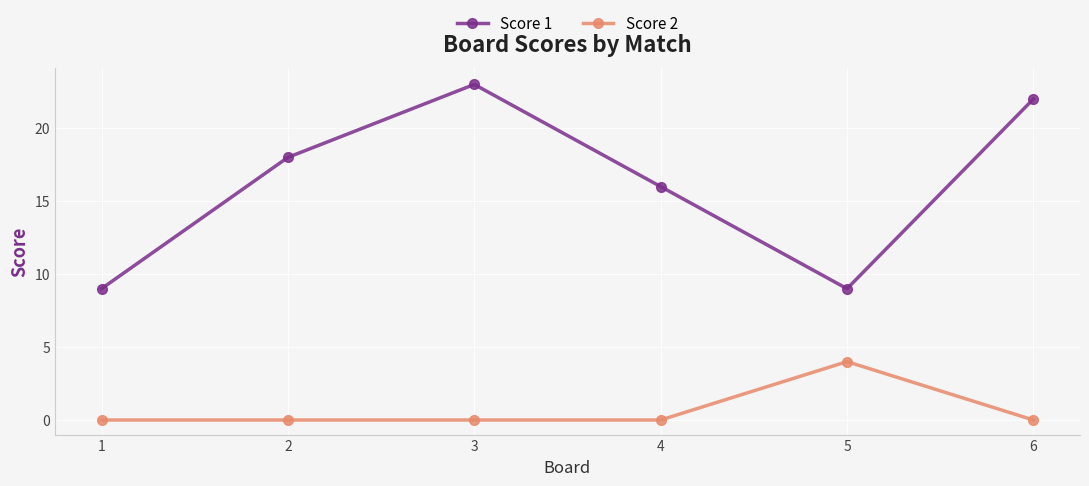

Reading right to left, extract all data points from this chart.

Score 1: 6=22	5=9	4=16	3=23	2=18	1=9
Score 2: 6=0	5=4	4=0	3=0	2=0	1=0